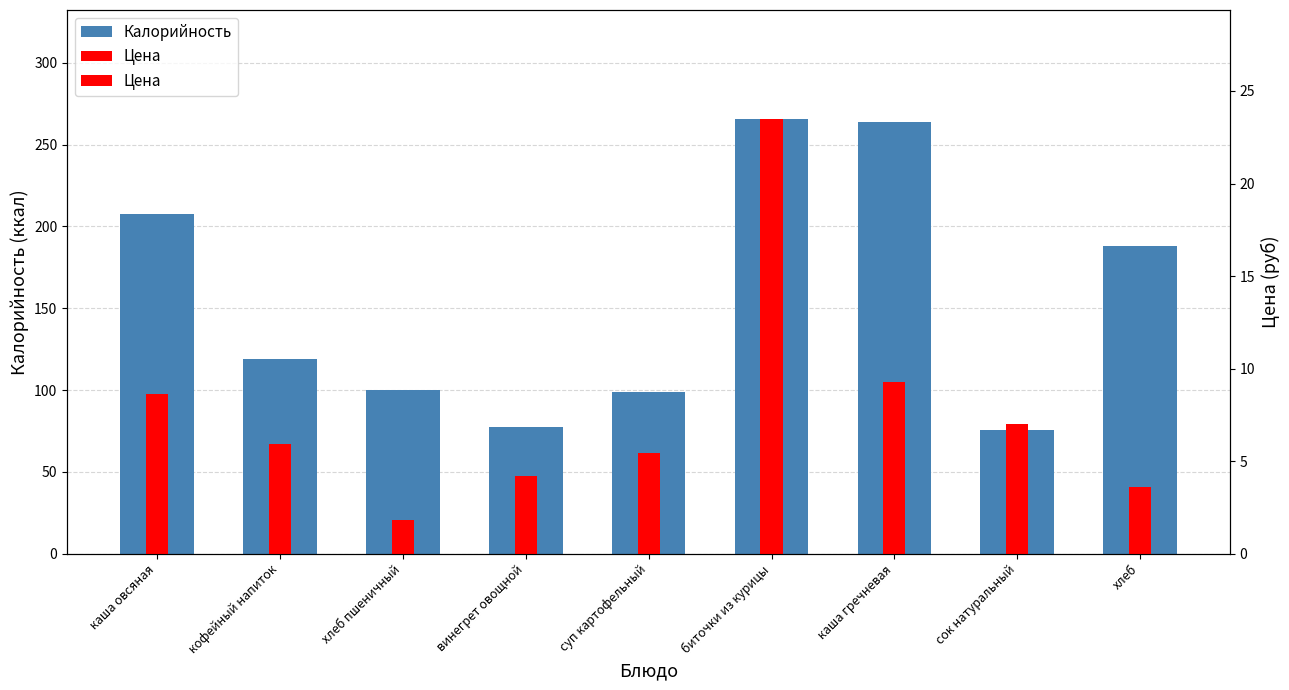

What is the lowest value of the Калорийность series?

75.6